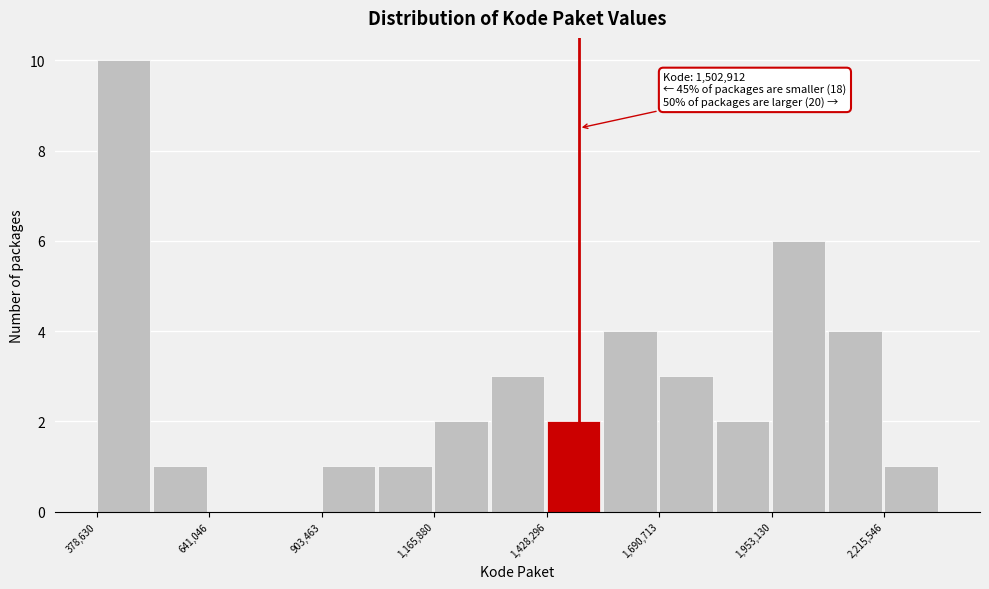

Around what value on the x-axis is the tallest bar? Give the approximate position of its centre, as read against the axis.

450000